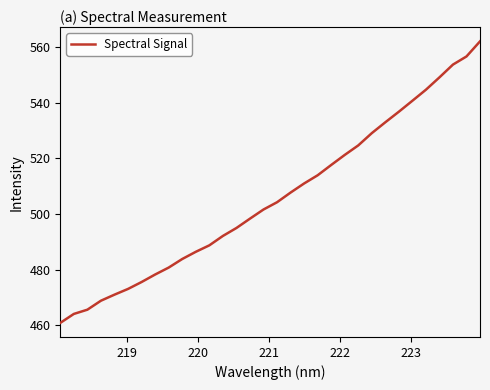

What is the greatest value displayed?

562.0